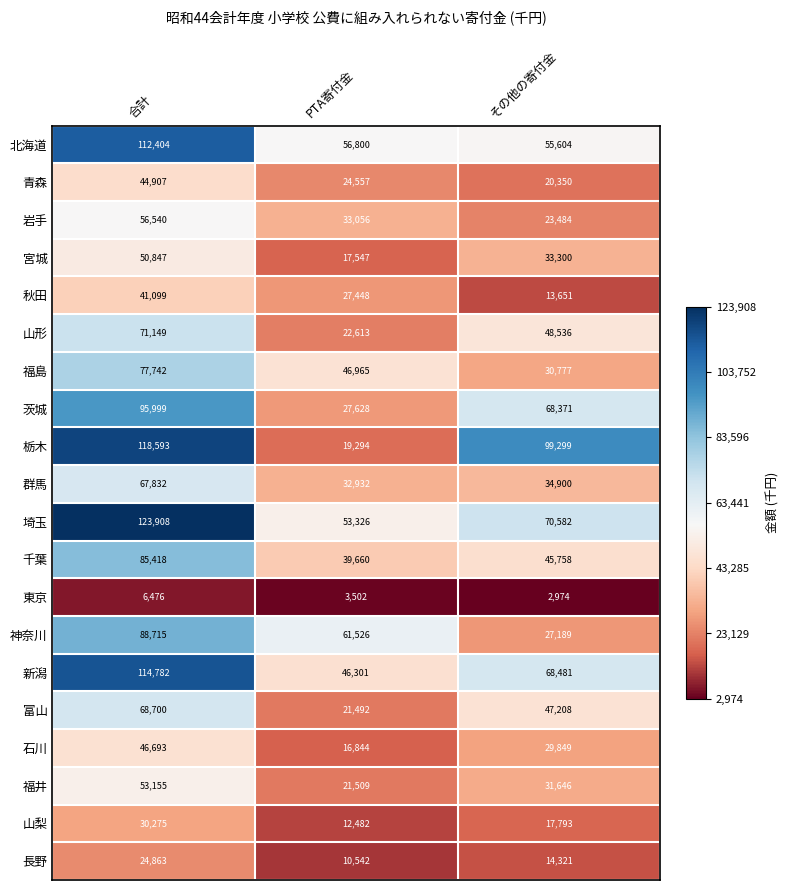

Is it true that 神奈川 equals 54508 at 合計?

False